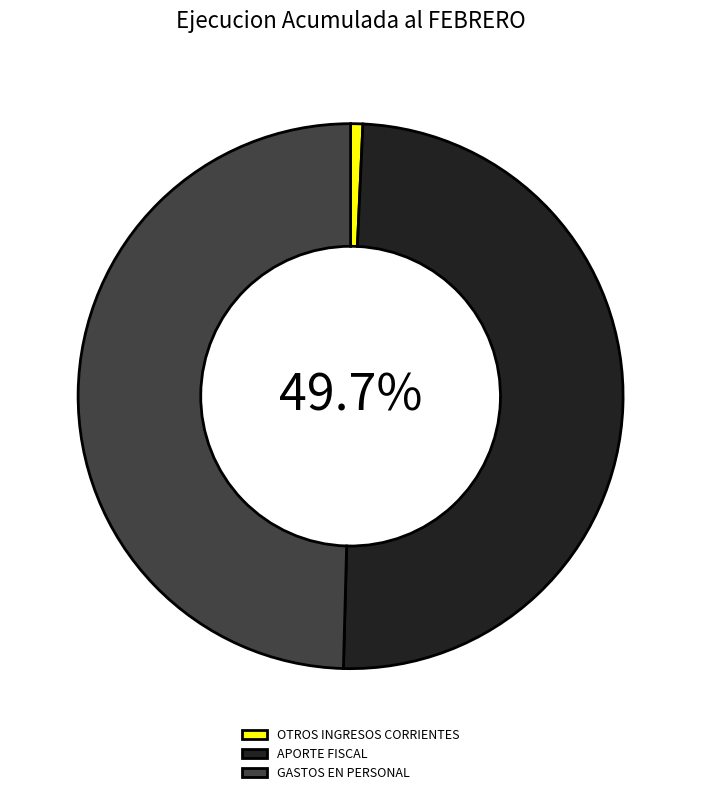

Which slice is the smallest?

OTROS INGRESOS CORRIENTES